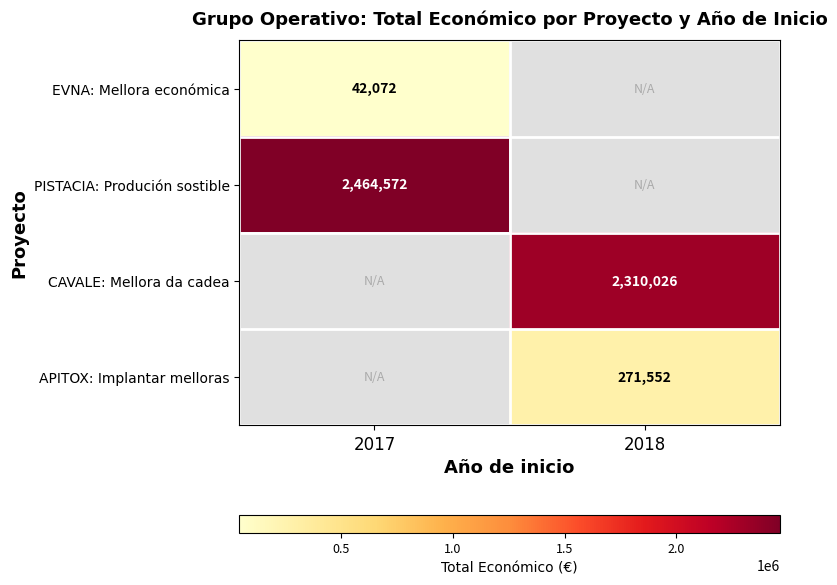

What is the smallest value displayed?

42072.0